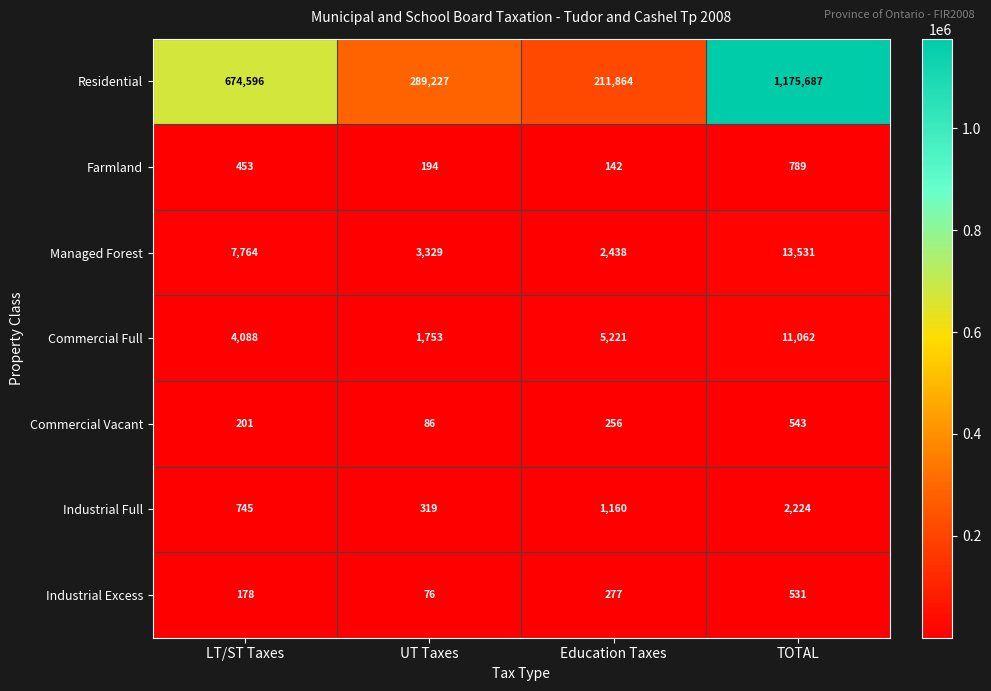

The value of Commercial Full at LT/ST Taxes is 4088. True or false?

True